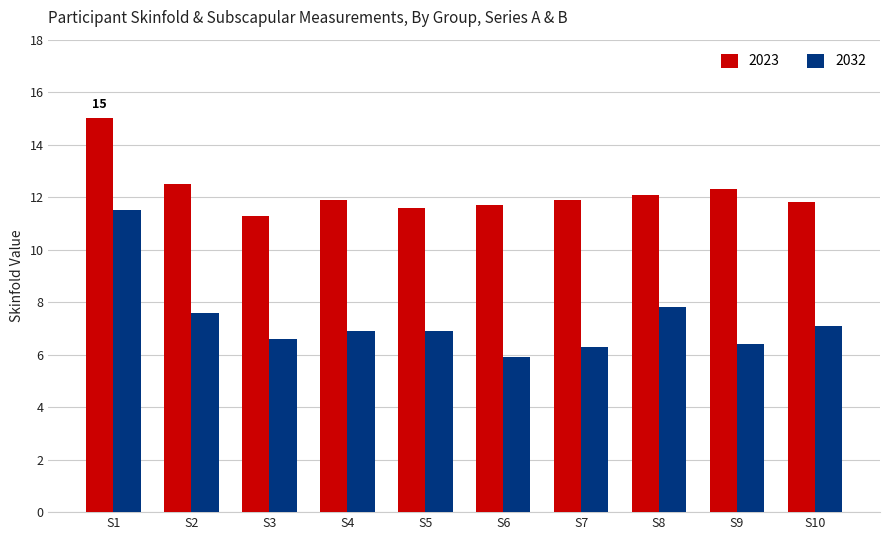

At which category is the sum across all series the highest?

S1